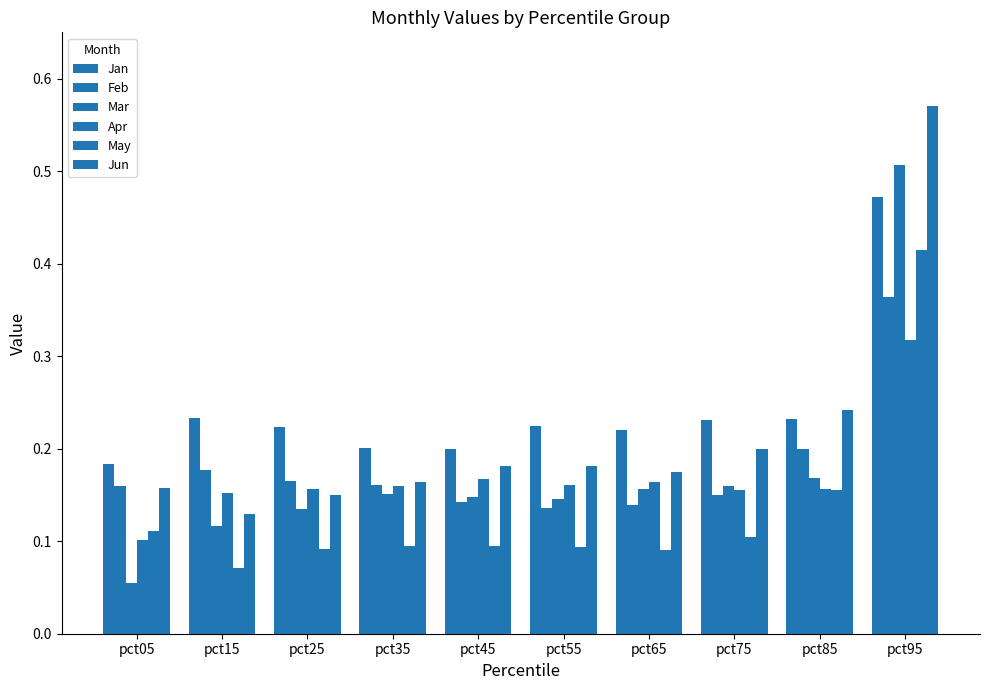

Does the chart contain any negative values?

No